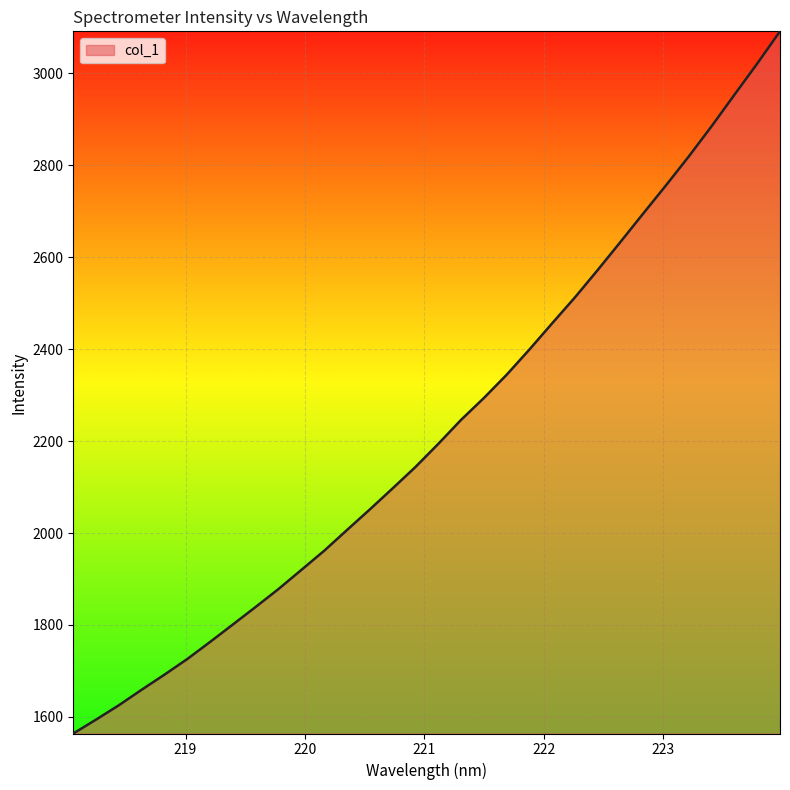

What is the difference between the maximum and minimum values?

1528.0